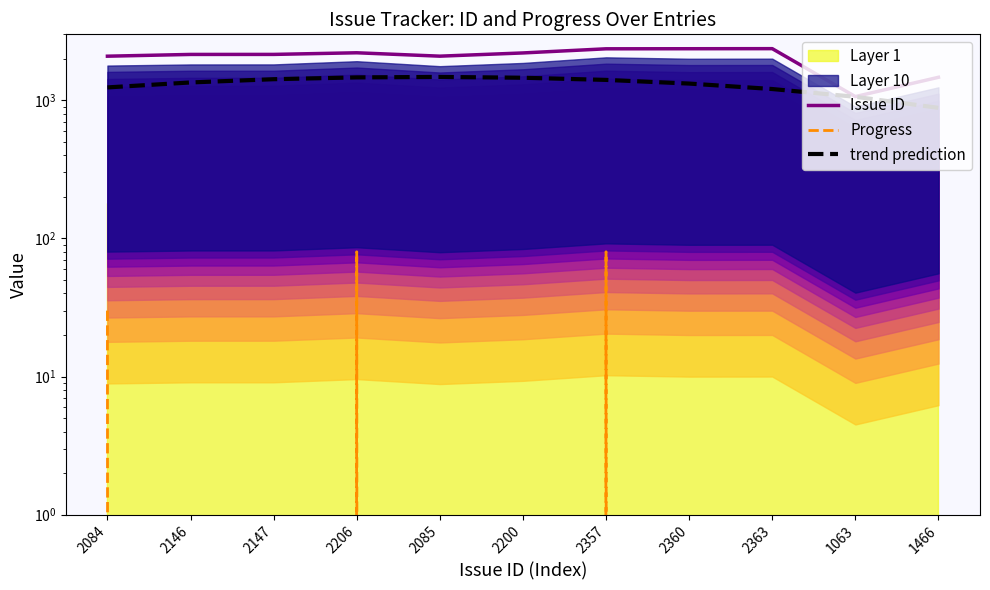

True or false: trend prediction and Issue ID cross at least once.

False